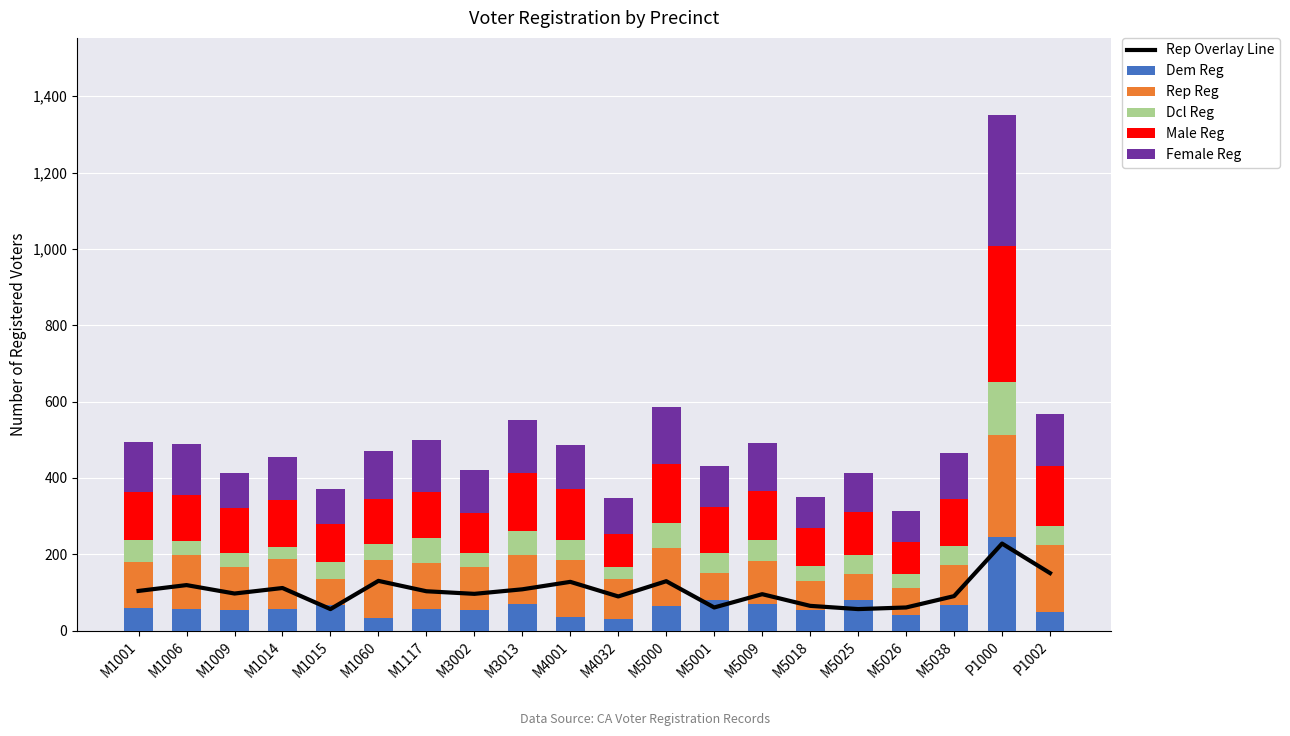

How many categories are shown in the chart?

20